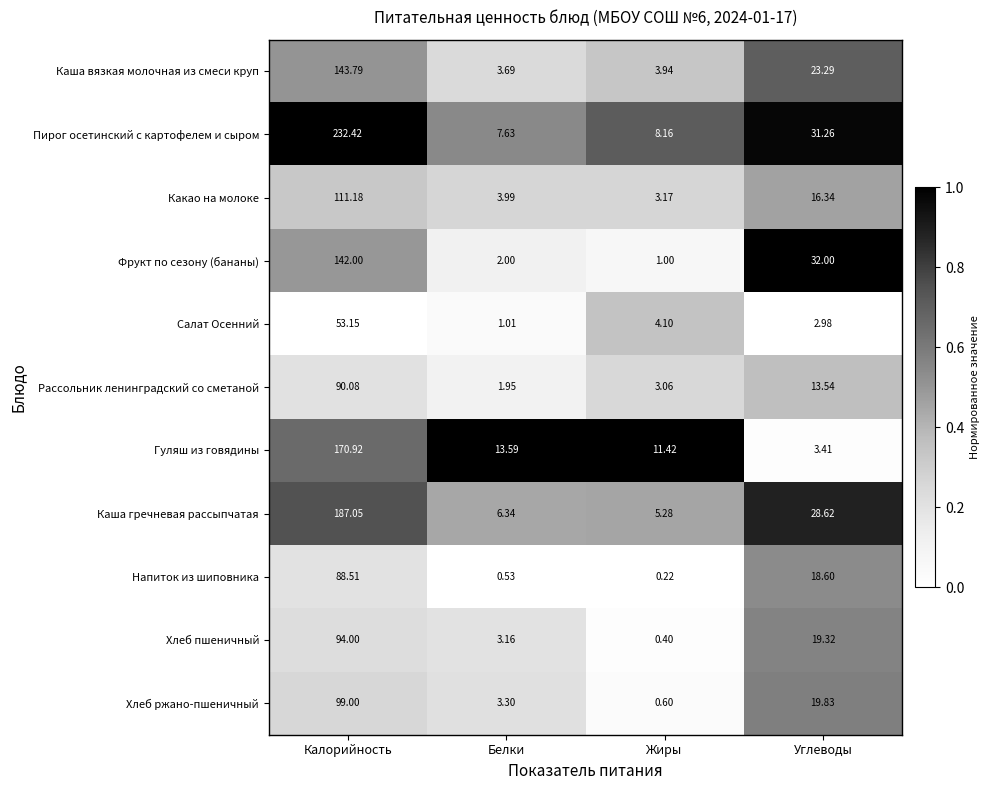

Which category has the lowest value across all series?

Жиры